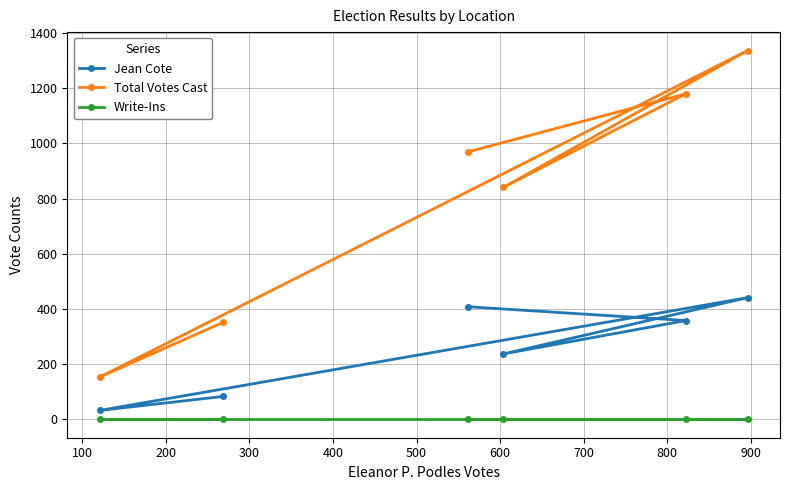

What are all the series names shown in the legend?

Jean Cote, Total Votes Cast, Write-Ins